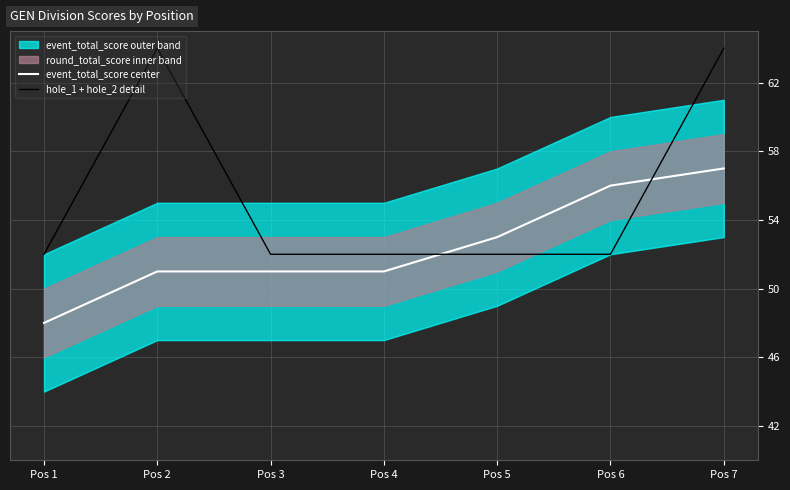

At how many categories does at least one series exceed 62?

2